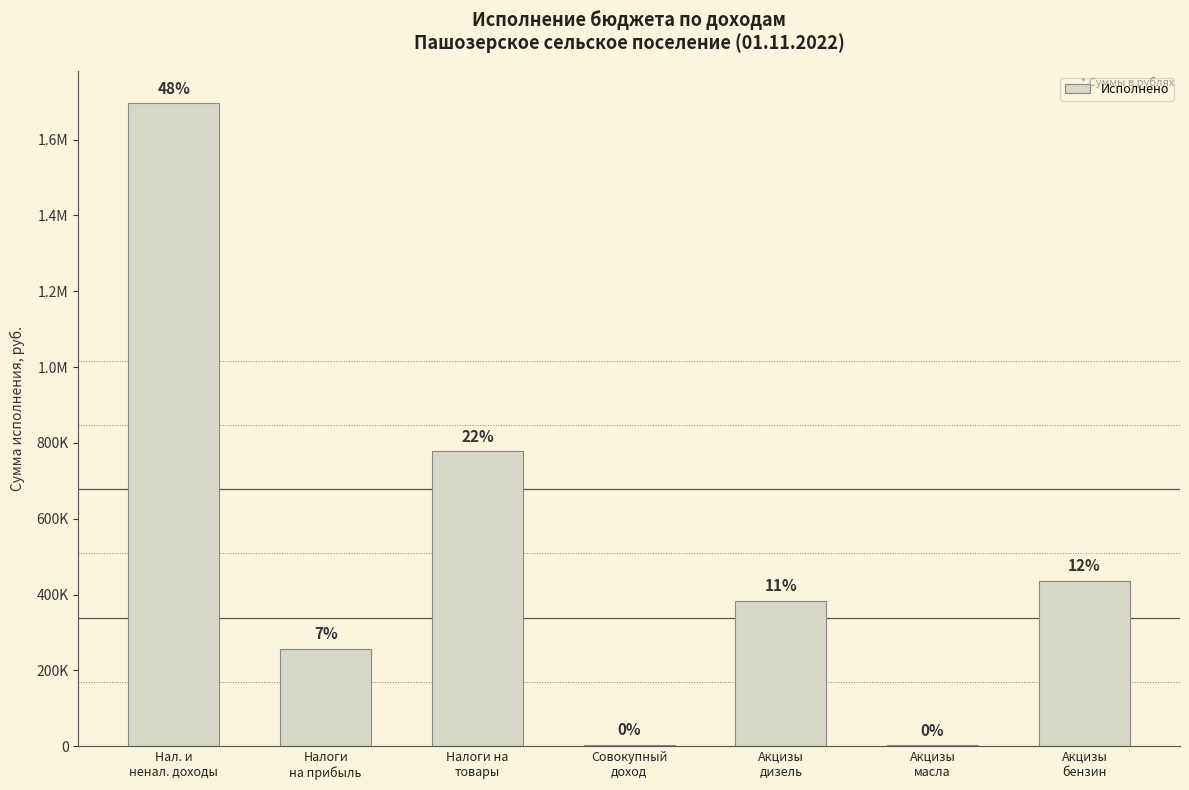

What value does the data have at Акцизы
бензин?

436681.6